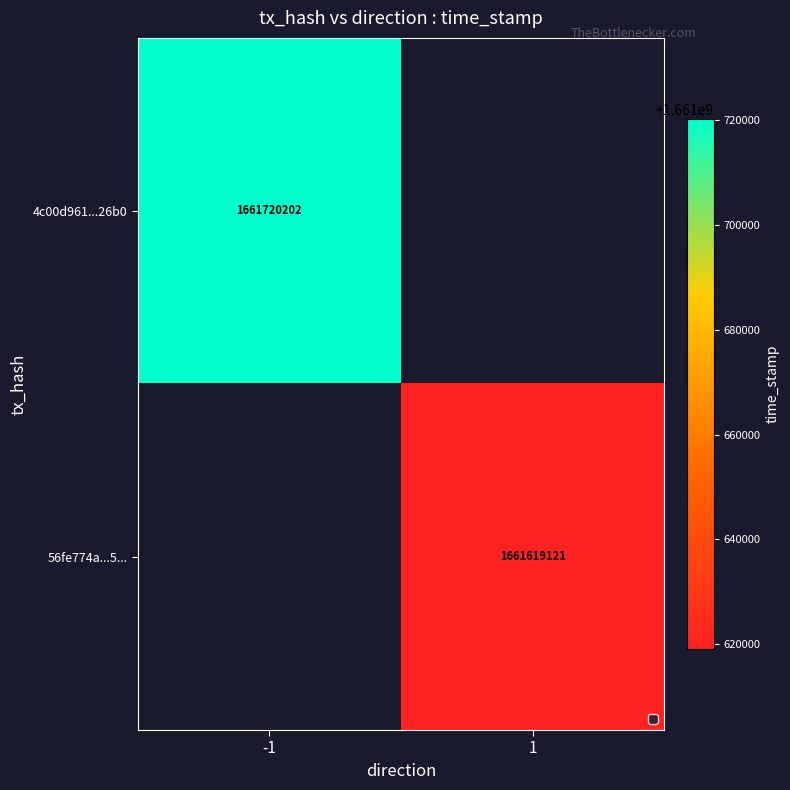

Which category has the highest value across all series?

-1